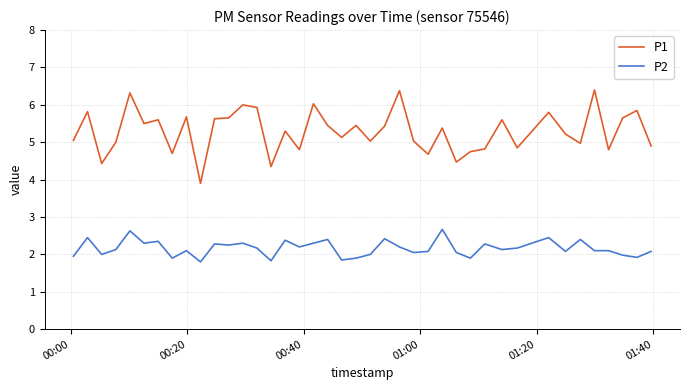

Which series has the largest total across all categories?

P1